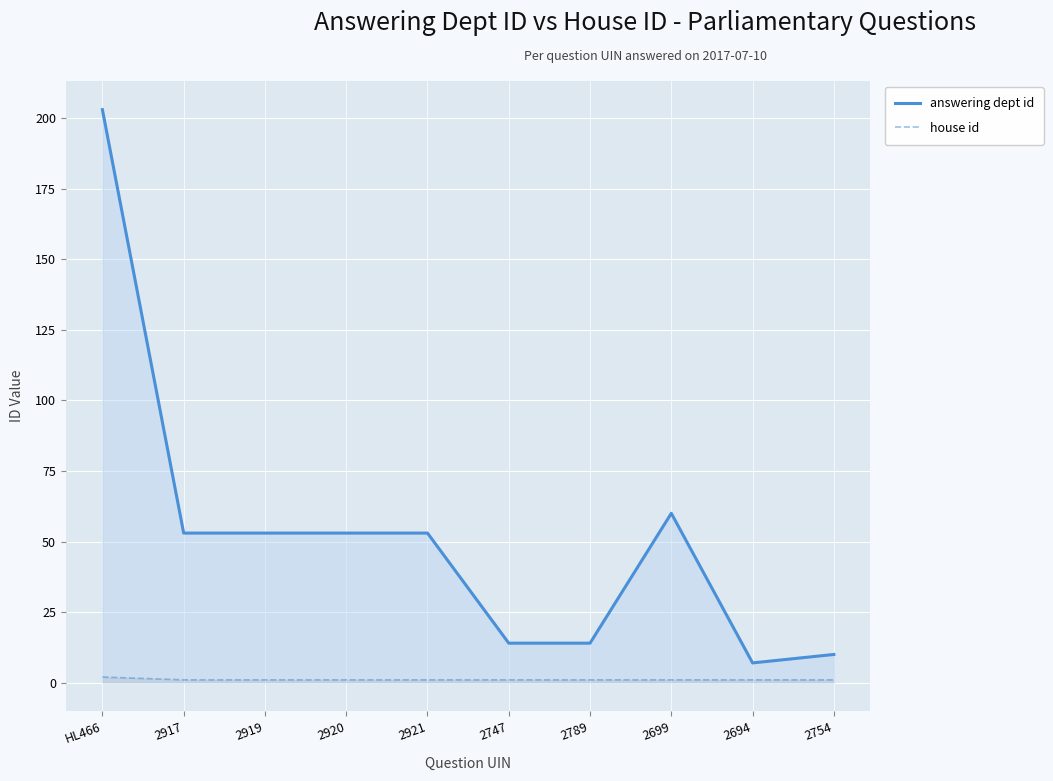

Rank the series by their maximum value, from highest to lowest.

answering dept id, house id